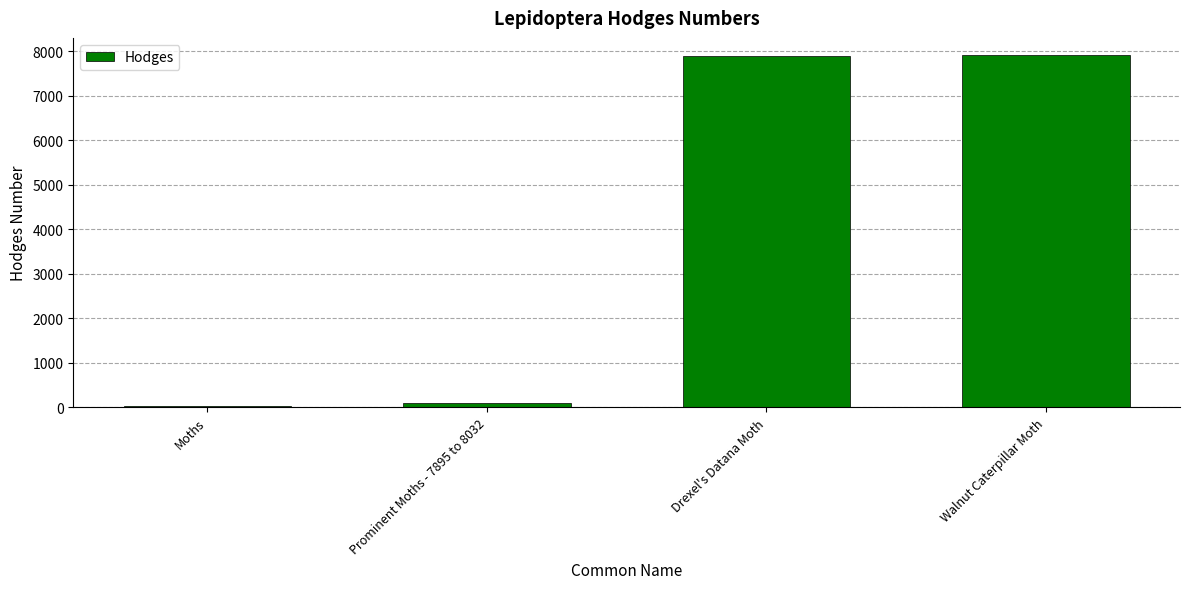

The chart shows a value of 93.1 at Prominent Moths - 7895 to 8032. True or false?

True